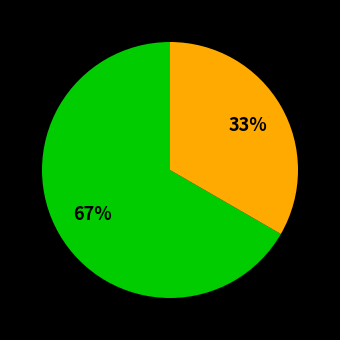

To the nearest percent, what is the average slice percentage?

50%